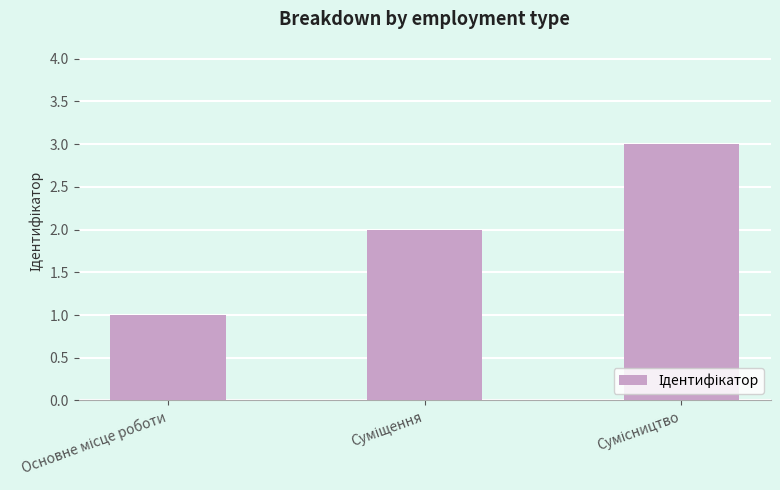

What is the greatest value displayed?

3